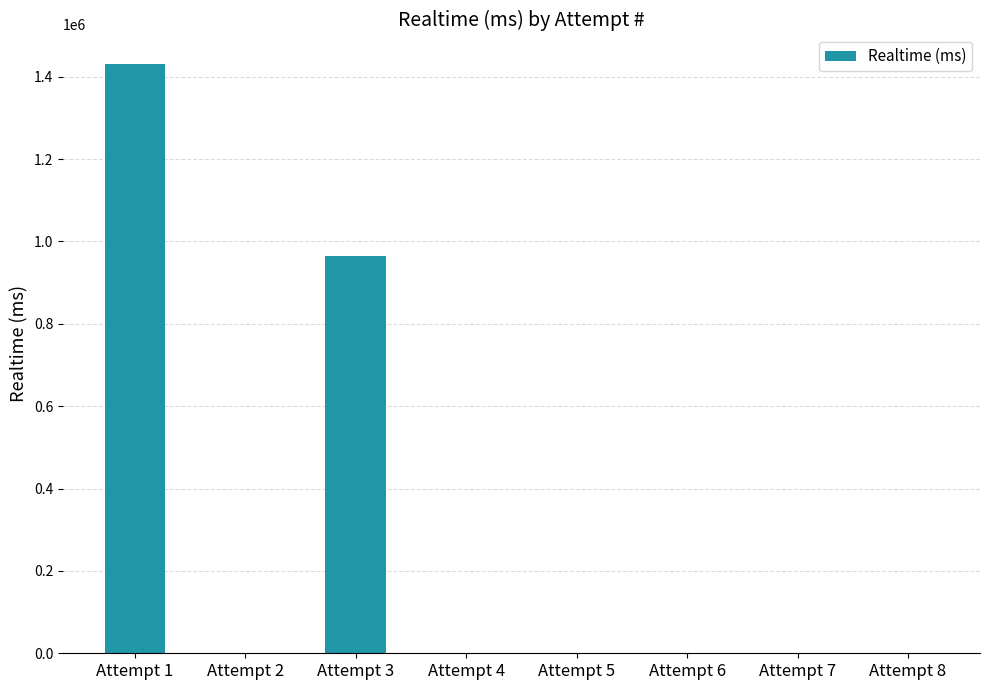

What is the change in value from Attempt 1 to Attempt 5?

-1430780